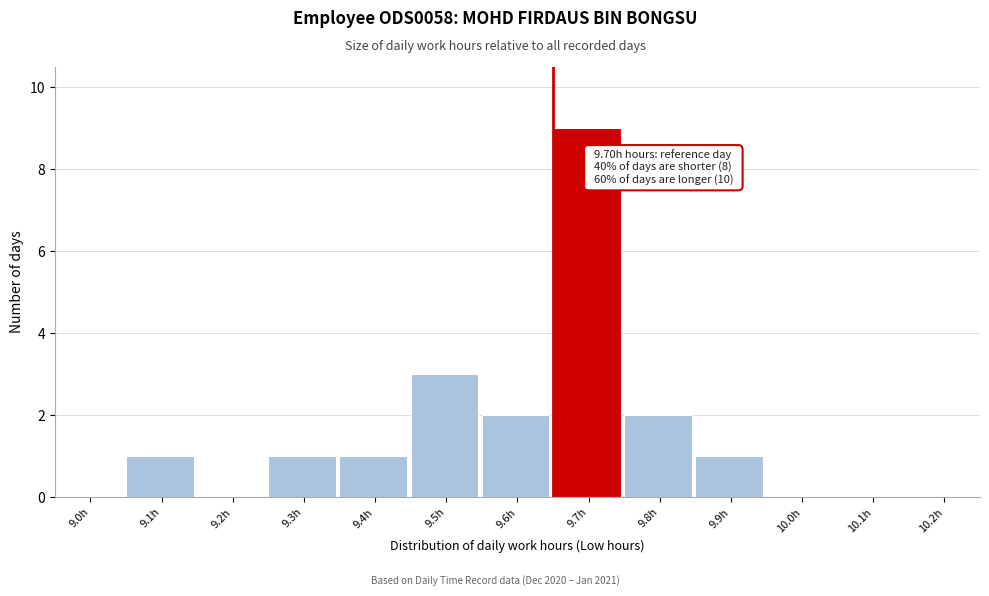

Reading left to right, transcribe all the data shown in this chart.

9.0h=0	9.1h=1	9.2h=0	9.3h=1	9.4h=1	9.5h=3	9.6h=2	9.7h=9	9.8h=2	9.9h=1	10.0h=0	10.1h=0	10.2h=0